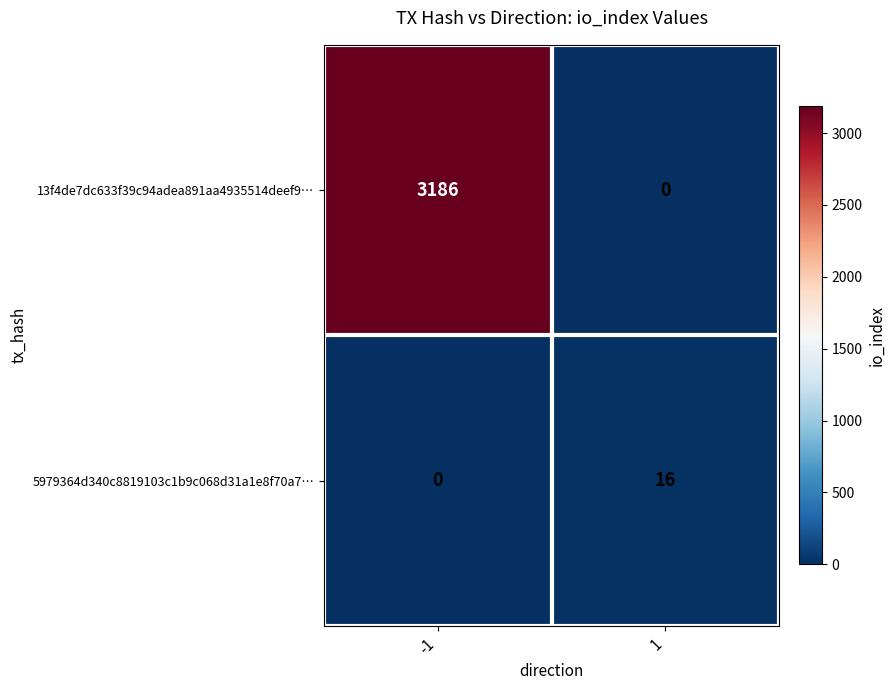

What is the maximum value for 13f4de7dc633f39c94adea891aa4935514deef9…?

3186